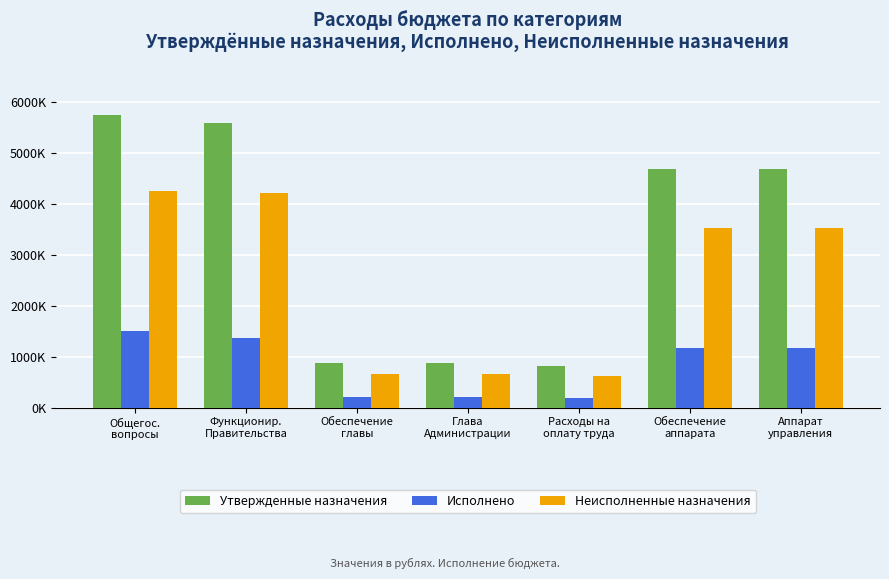

Does the chart contain stacked bars?

No